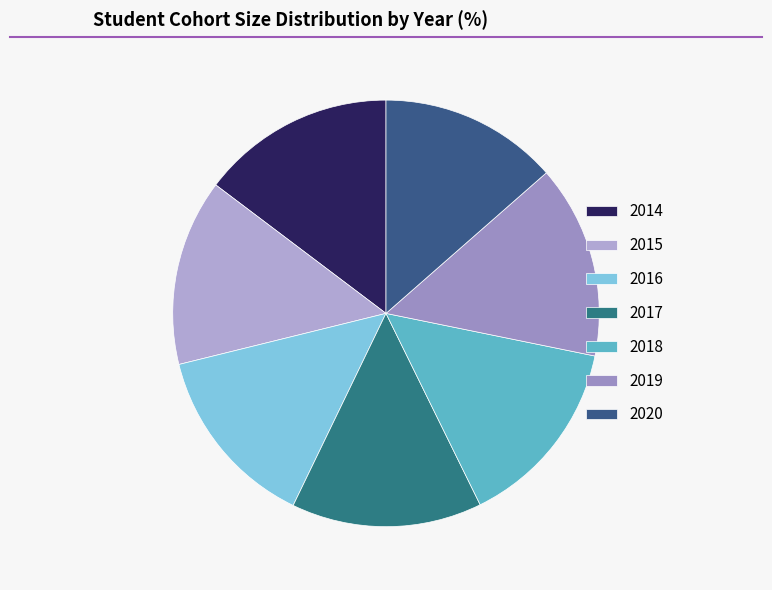

Does any single category account for the majority?

No